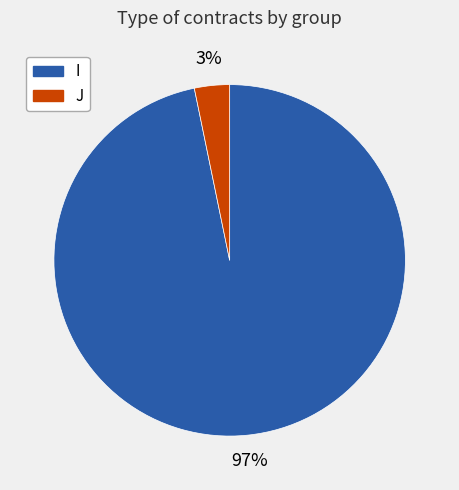

To the nearest percent, what is the combined percentage of I and J?

100%